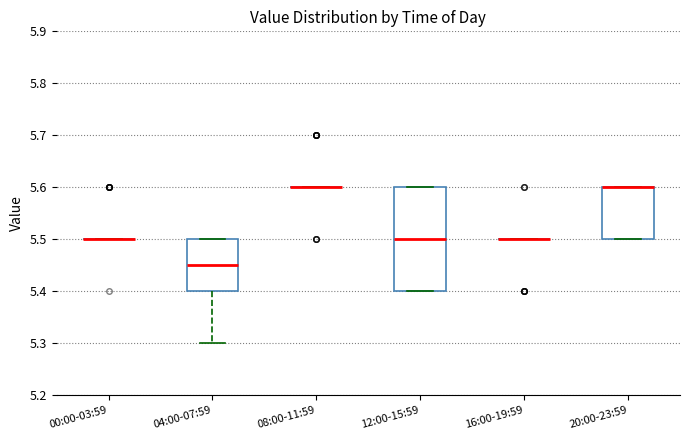

Reading left to right, read every box against the y-axis: the position of its median line, the range the box covers, and the ends of its whiskers. The values are not printed on the chart, so give them approximately, as read against the axis.

00:00-03:59: box collapsed to a line at 5.50, whiskers 5.50 to 5.50
04:00-07:59: median 5.45, box 5.40 to 5.50, whiskers 5.30 to 5.50
08:00-11:59: box collapsed to a line at 5.60, whiskers 5.60 to 5.60
12:00-15:59: median 5.50, box 5.40 to 5.60, whiskers 5.40 to 5.60
16:00-19:59: box collapsed to a line at 5.50, whiskers 5.50 to 5.50
20:00-23:59: median 5.60 (drawn on the box's upper edge), box 5.50 to 5.60, whiskers 5.50 to 5.60